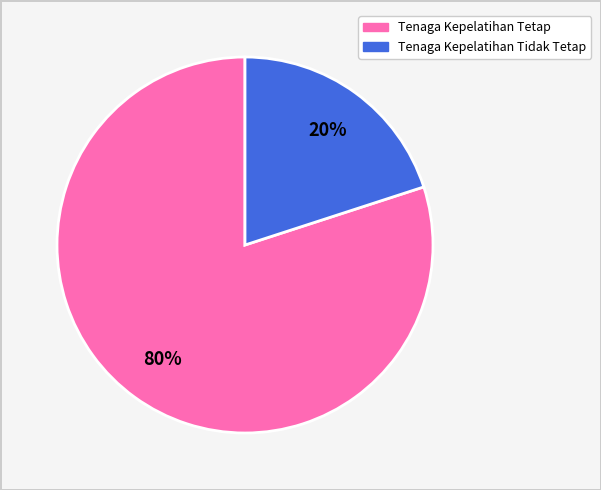

To the nearest percent, what is the average slice percentage?

50%